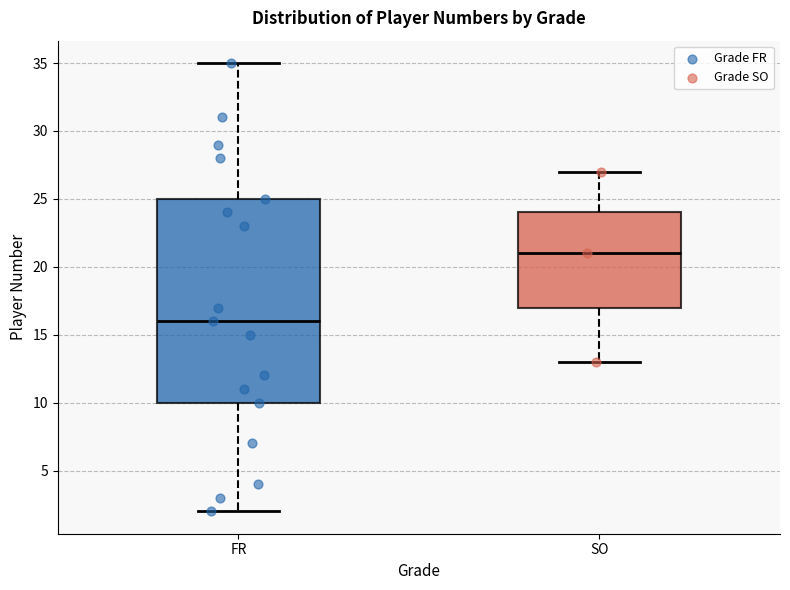

Where does the upper whisker of the box for FR end on the y-axis? The values are not printed on the chart, so give them approximately, as read against the axis.

35